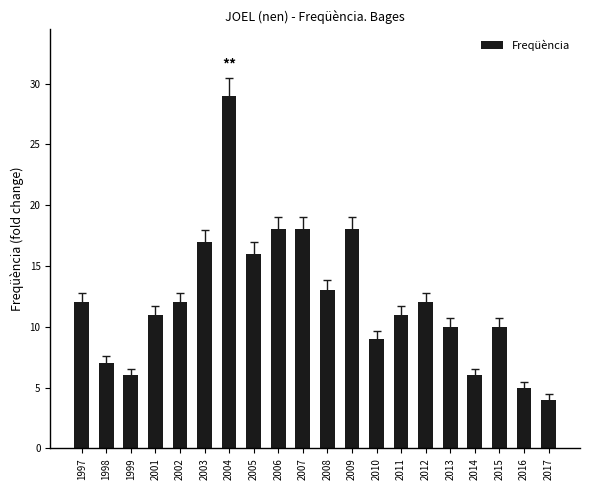

How many data points does each series have?

20